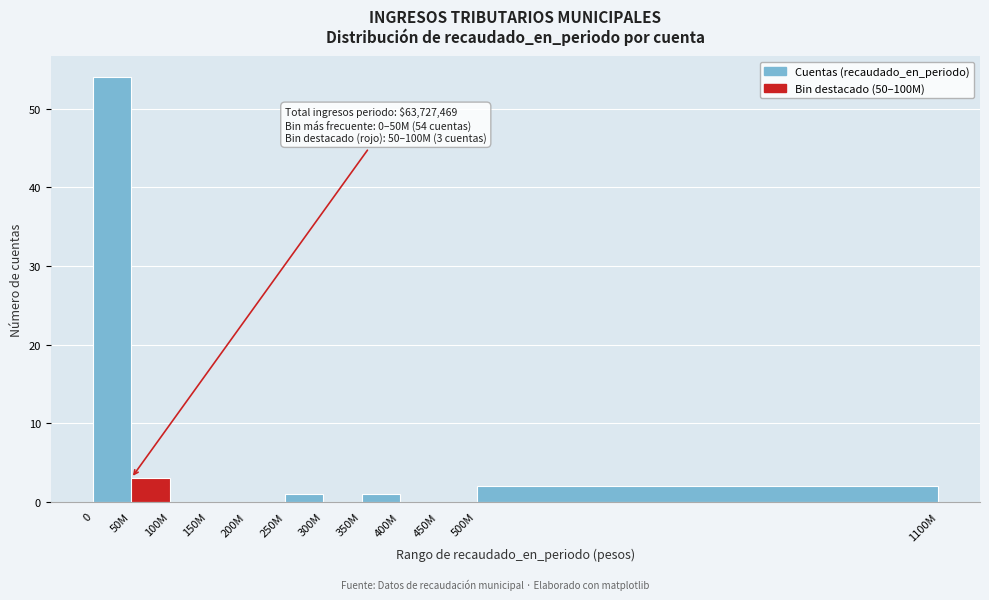

Reading right to left, extract all data points from this chart.

500M=2	450M=0	400M=0	350M=1	300M=0	250M=1	200M=0	150M=0	100M=0	50M=3	0=54